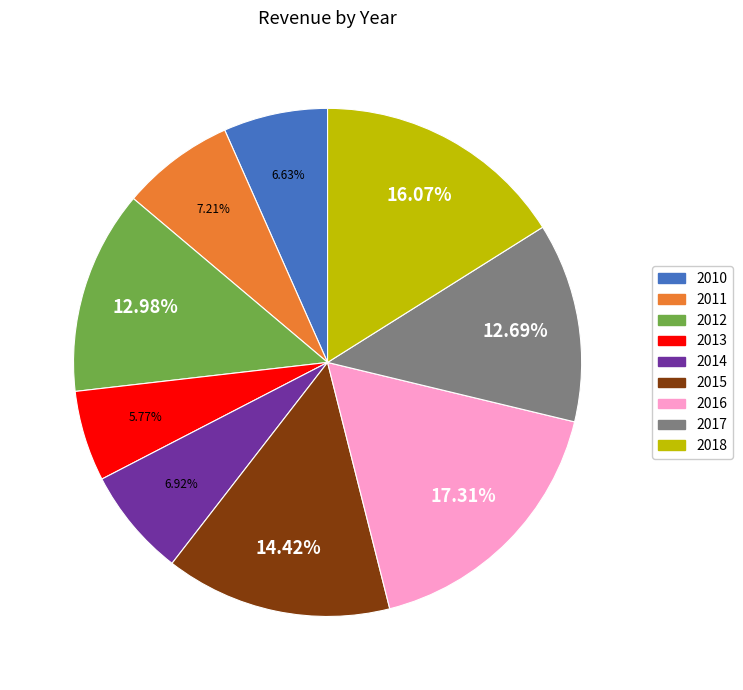

The 2010 slice represents 7% of the pie. True or false?

True